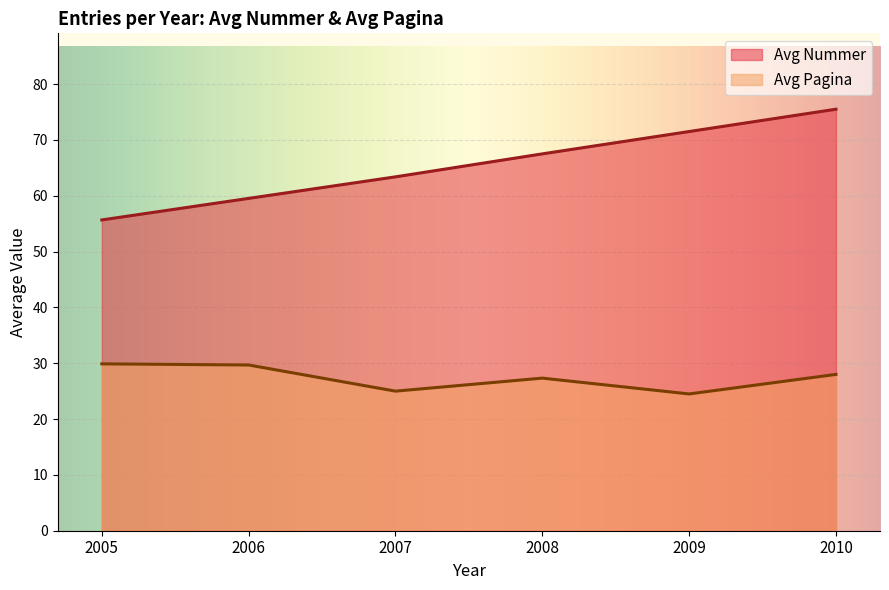

The value of Avg Pagina per Year at 2005 is 19. True or false?

False